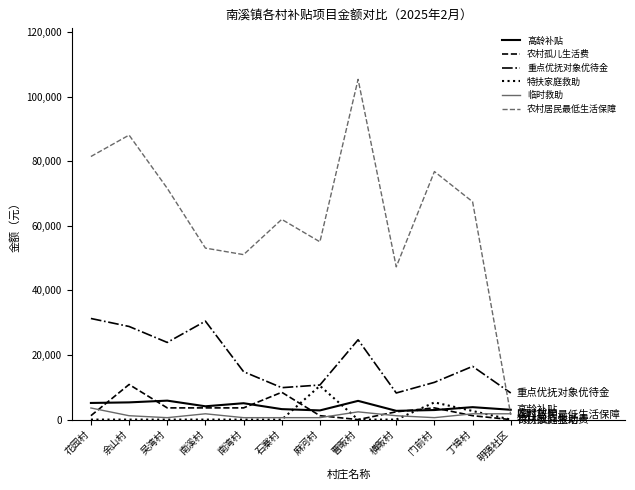

What is the difference between the maximum and minimum values in the 特扶家庭救助 series?

10464